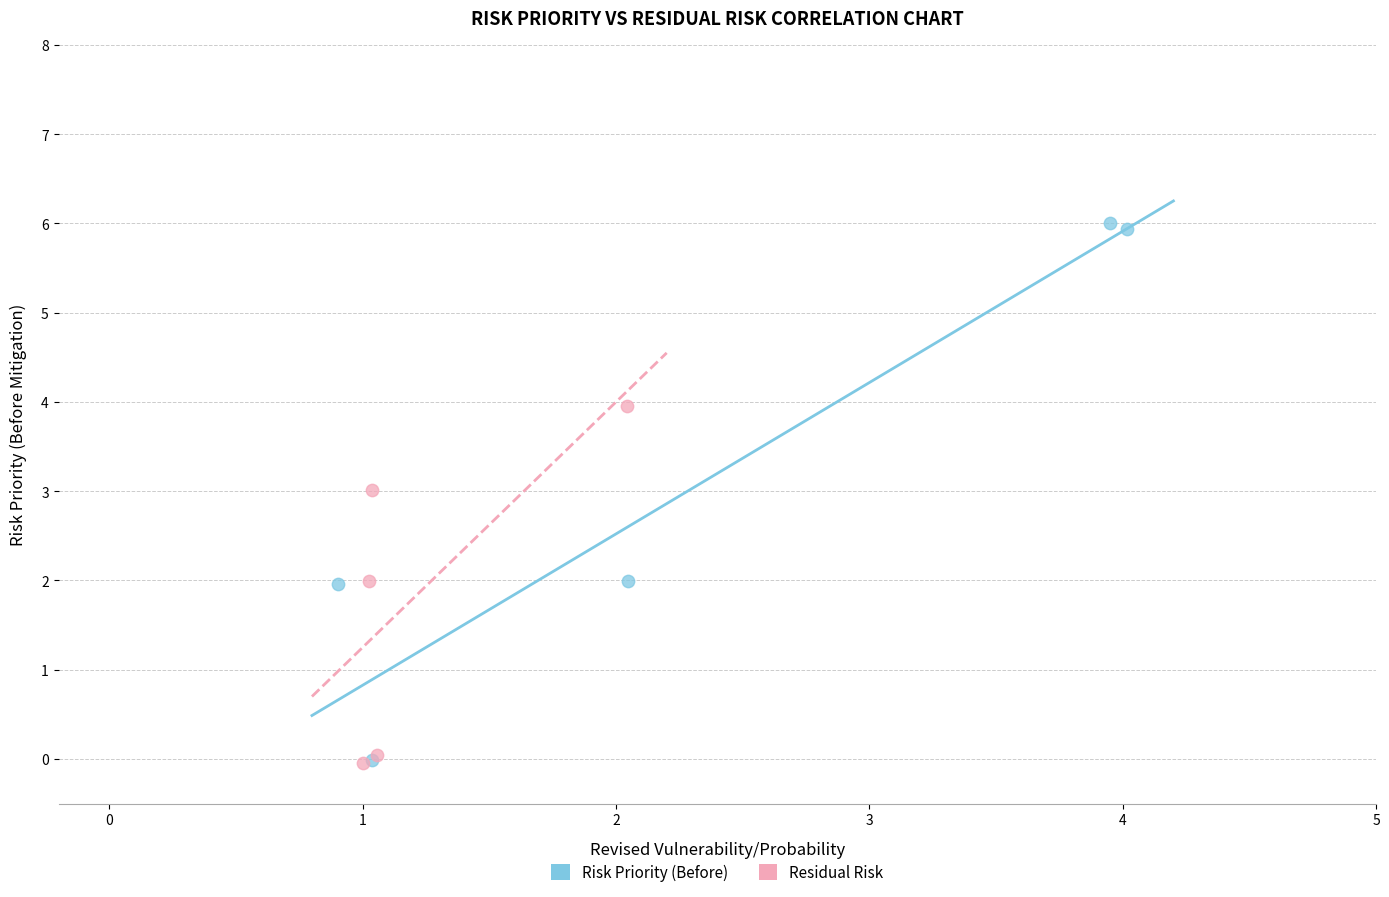

Which series contains the highest Y value?

Risk Priority (Before)